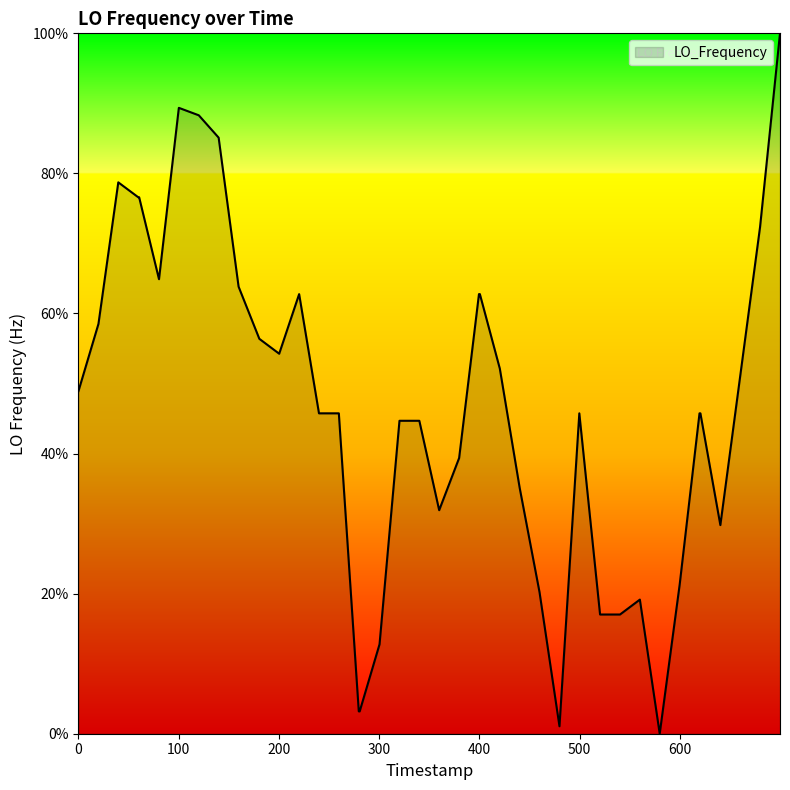

What is the maximum value shown in the chart?

100.0